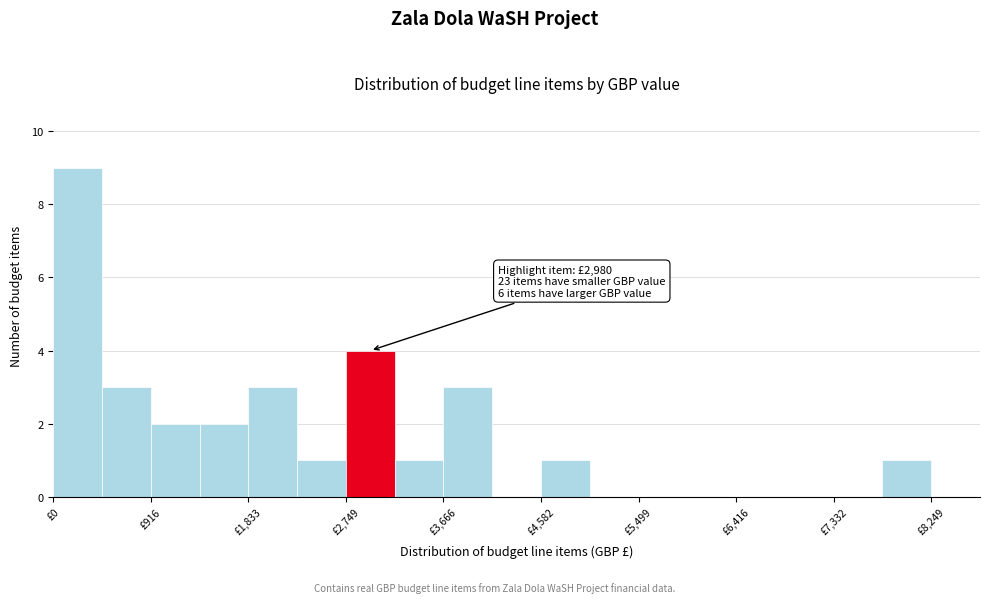

Which range on the x-axis has the tallest bar?

0 to 500